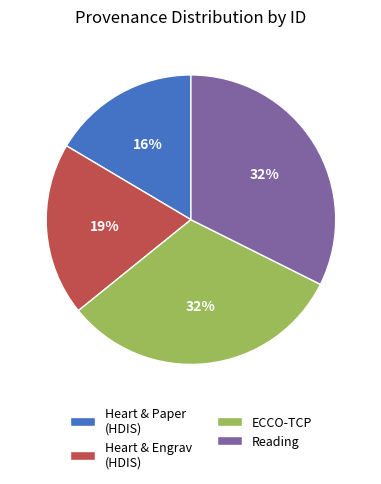

True or false: Reading accounts for 32% of the total.

True